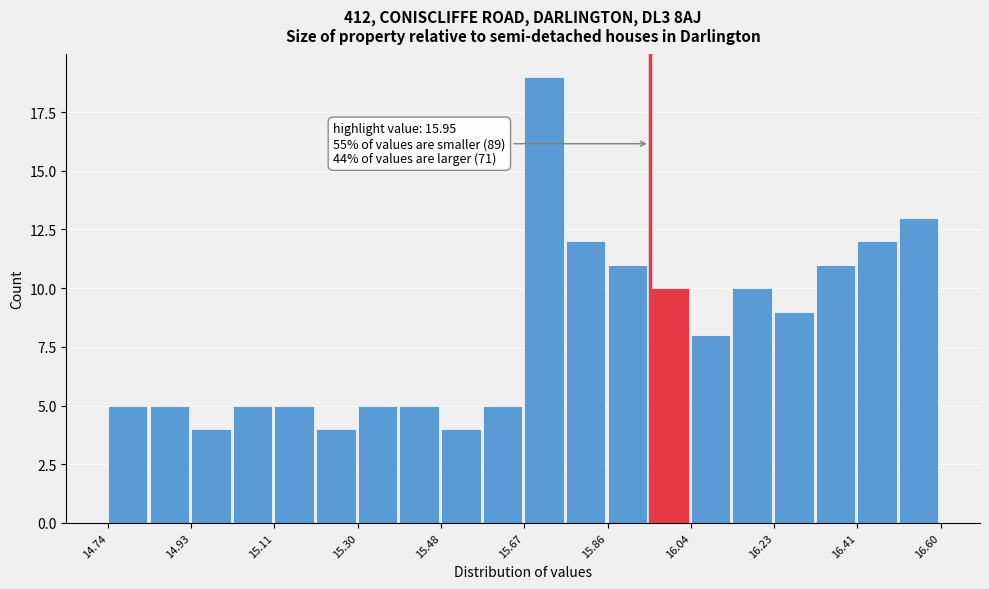

Which range on the x-axis has the tallest bar?

15.68 to 15.76